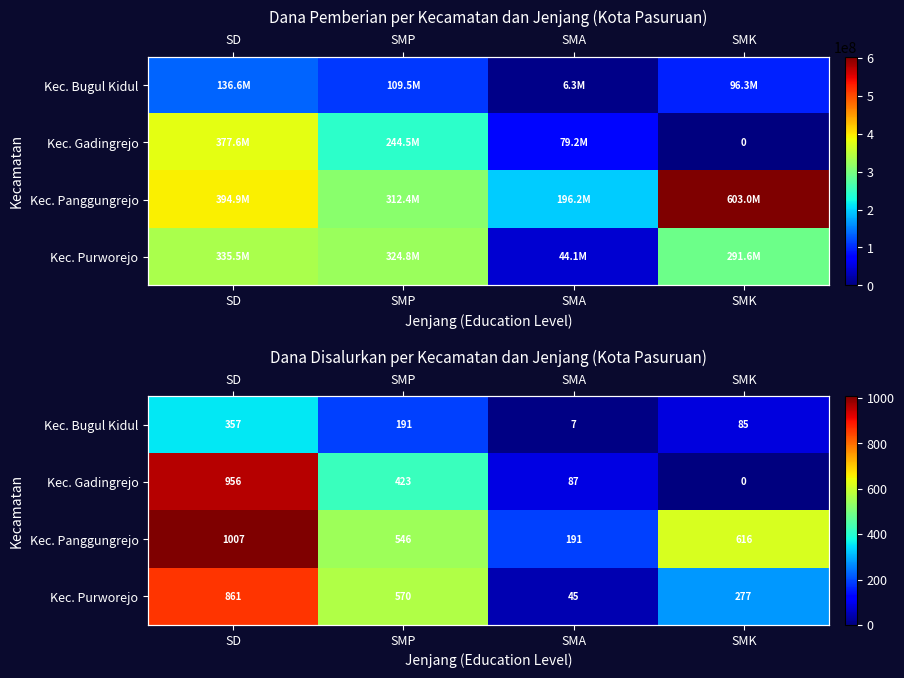

The value of Kec. Gadingrejo at SMK is 0. True or false?

True